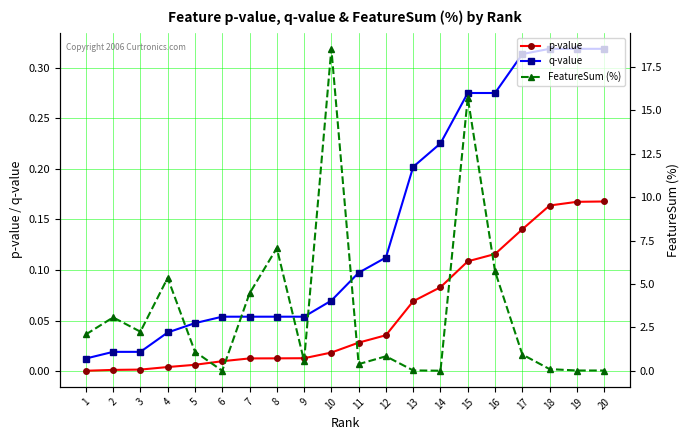

Which series has the widest spread of values?

FeatureSum (%)